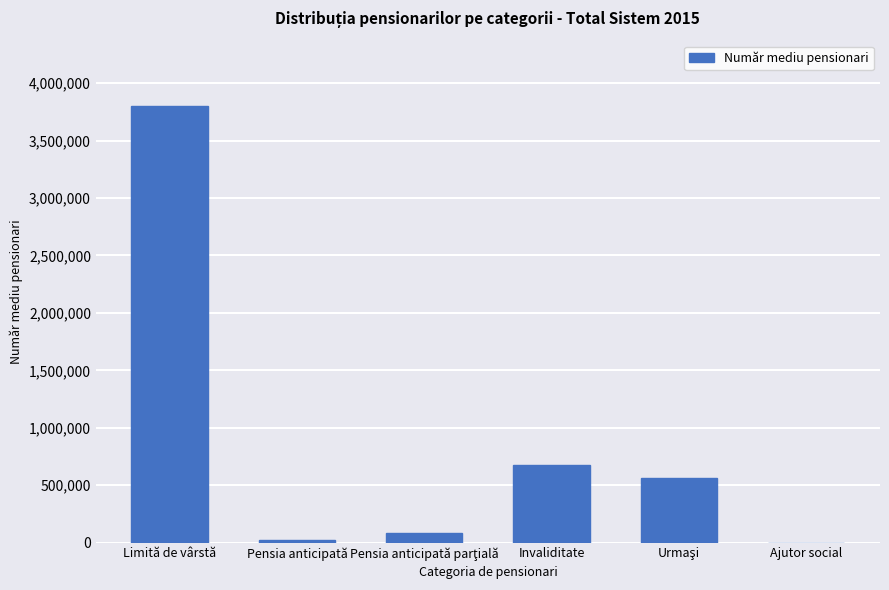

What is the average value?

857802